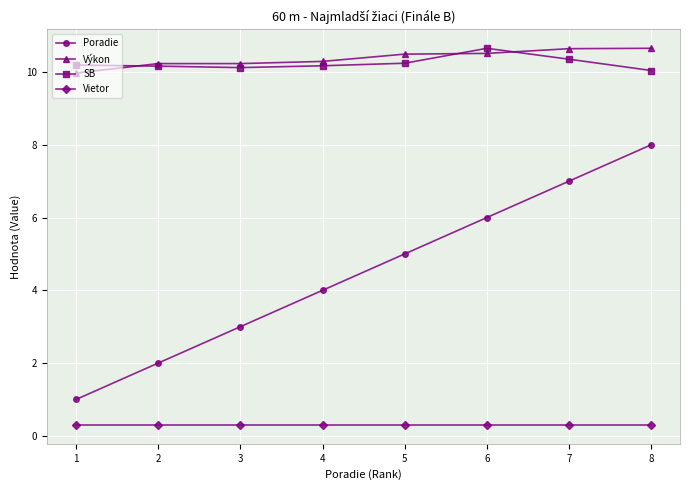

What is the total value across all series at 6?

27.5